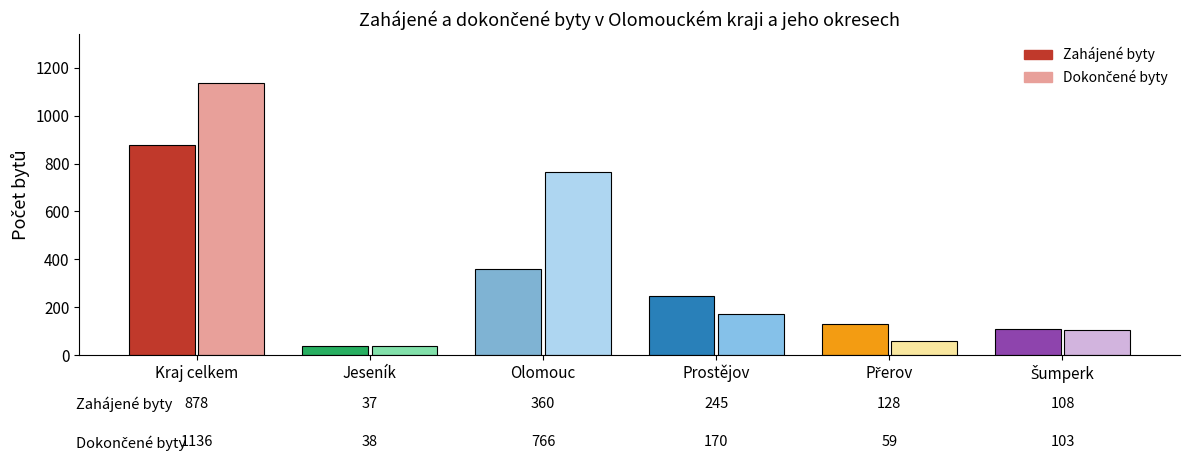

Rank the series by their maximum value, from lowest to highest.

Zahájené byty, Dokončené byty